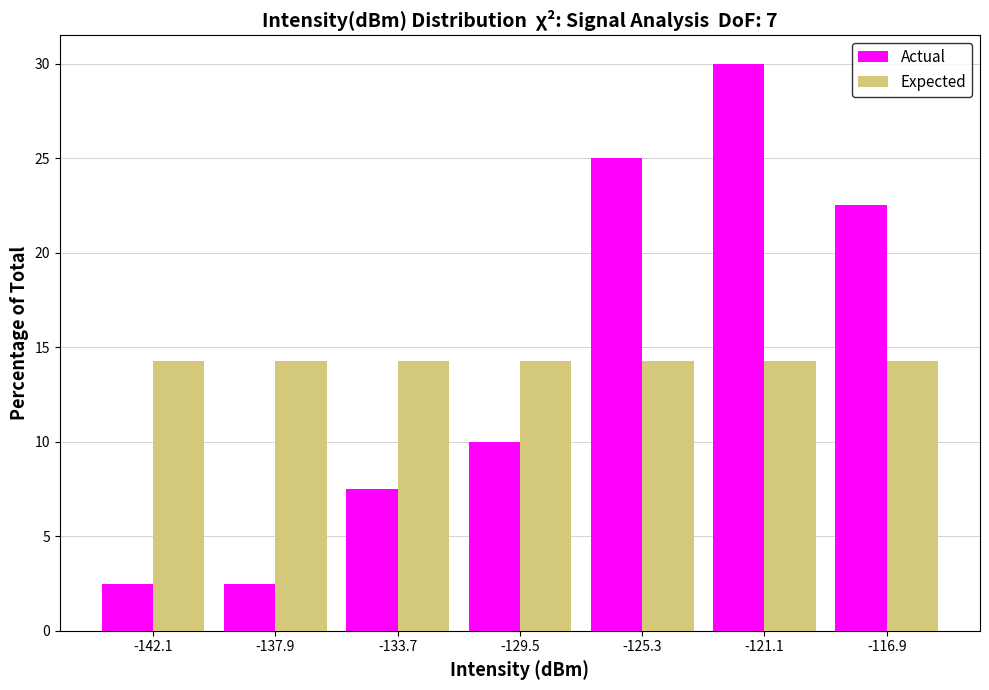

What is the height of the Actual bar covering -123.0 to -119.0 on the x-axis? Neither the bar edges nor the heights are printed on the chart, so give them approximately, as read against the axes.

30.0